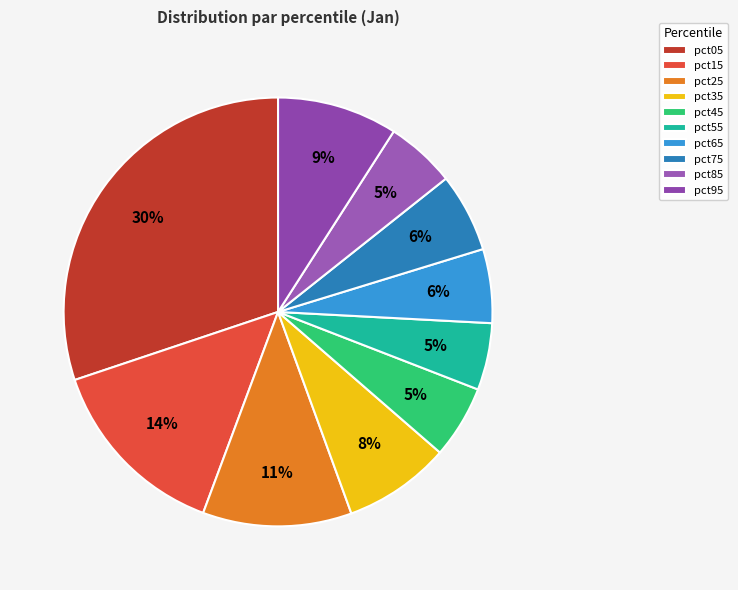

How many slices are in this pie chart?

10